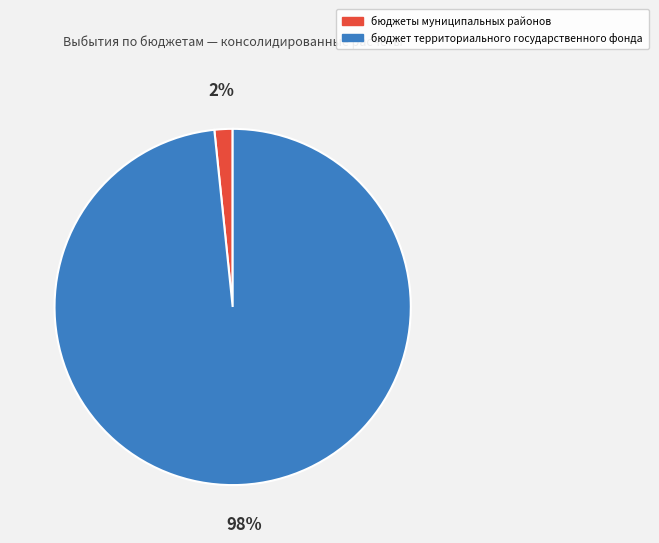

To the nearest percent, what is the average slice percentage?

50%